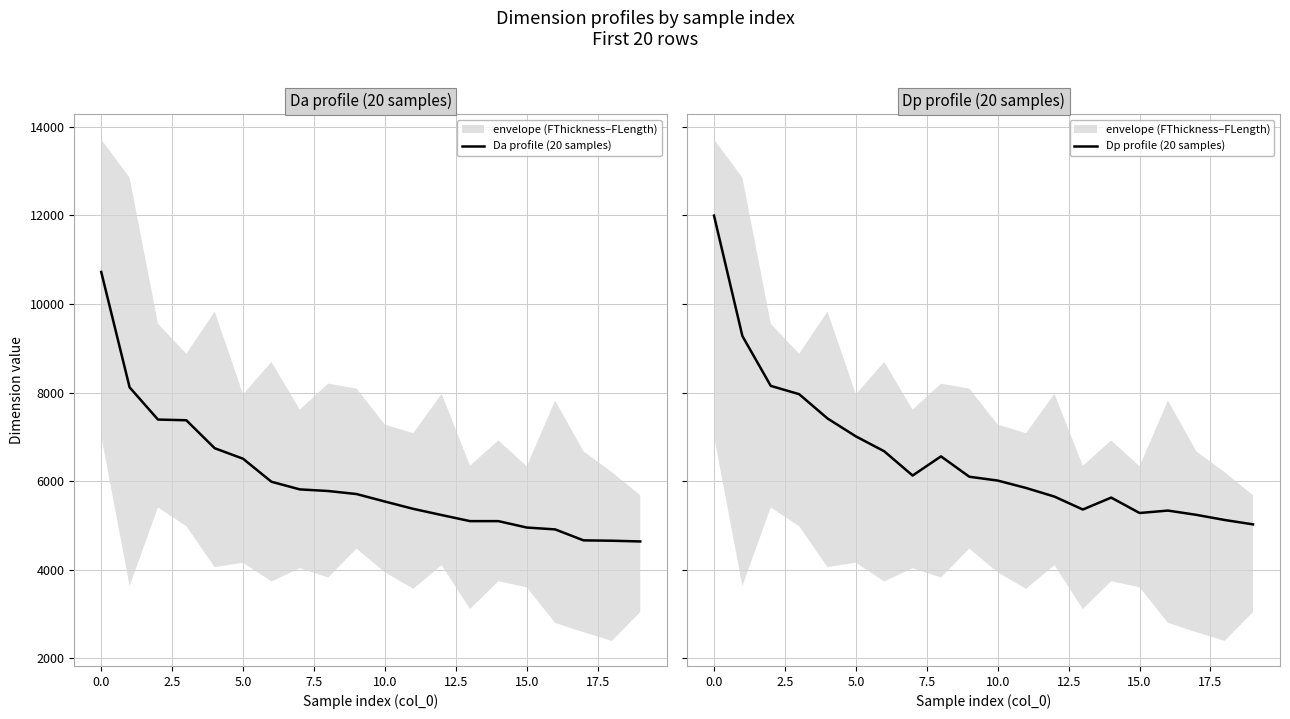

True or false: Da profile (20 samples) and Dp profile (20 samples) intersect in this chart.

False